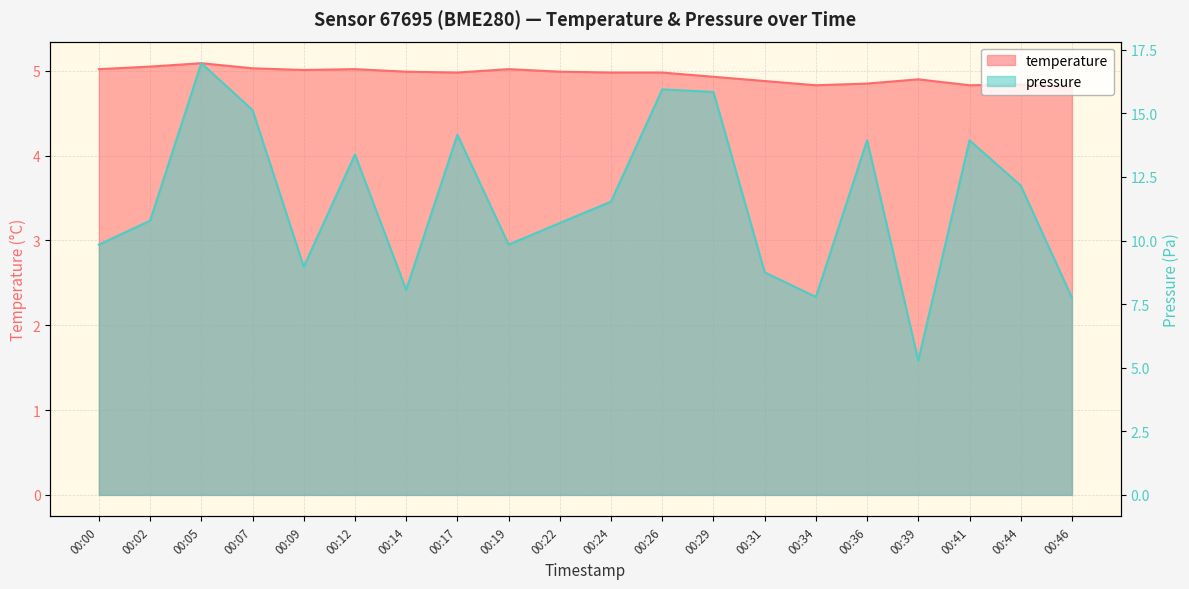

Reading left to right, extract all data points from this chart.

temperature: 5.0	5.0	5.1	5.0	5.0	5.0	5.0	5.0	5.0	5.0	5.0	5.0	4.9	4.9	4.8	4.8	4.9	4.8	4.8	4.8
pressure_scaled: 9.8	10.8	17.0	15.1	9.0	13.4	8.1	14.2	9.8	10.7	11.5	15.9	15.8	8.8	7.8	13.9	5.3	13.9	12.2	7.8